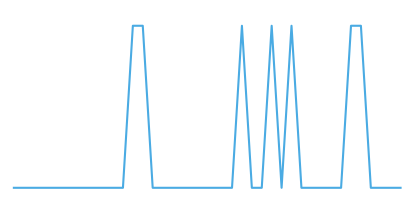

What is the difference between the maximum and minimum values?

1